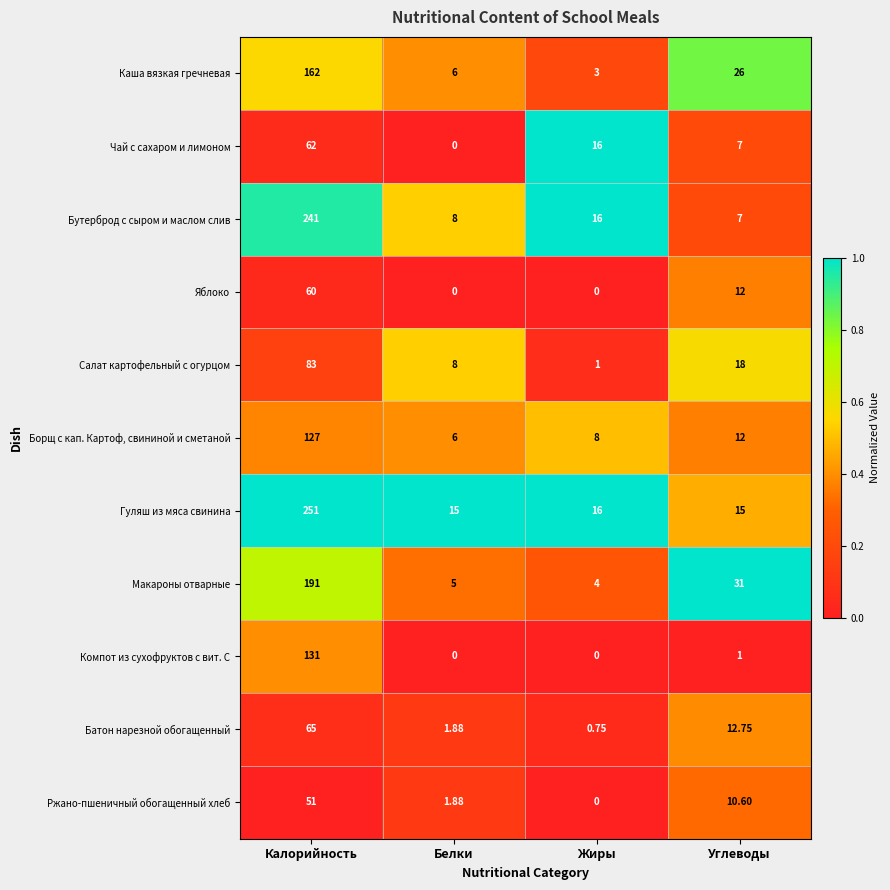

At how many categories does at least one series exceed 0?

4